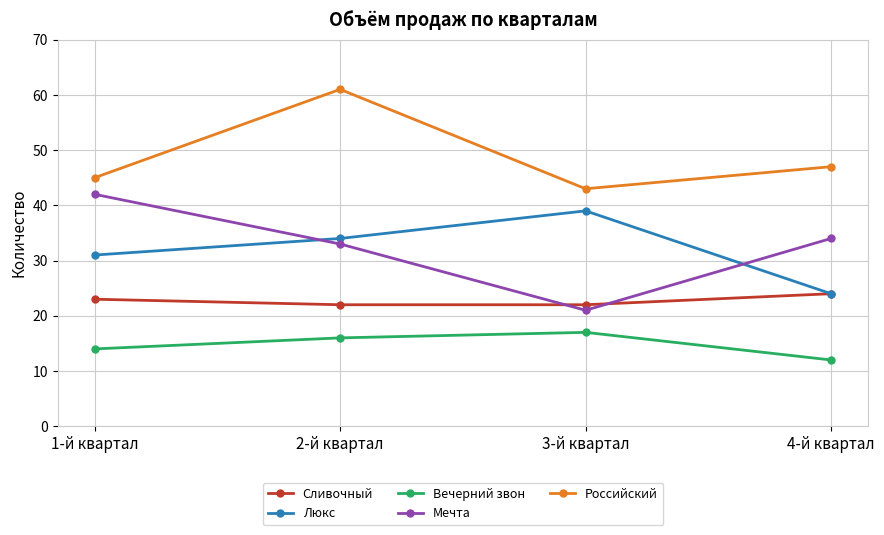

True or false: Люкс and Вечерний звон cross at least once.

False